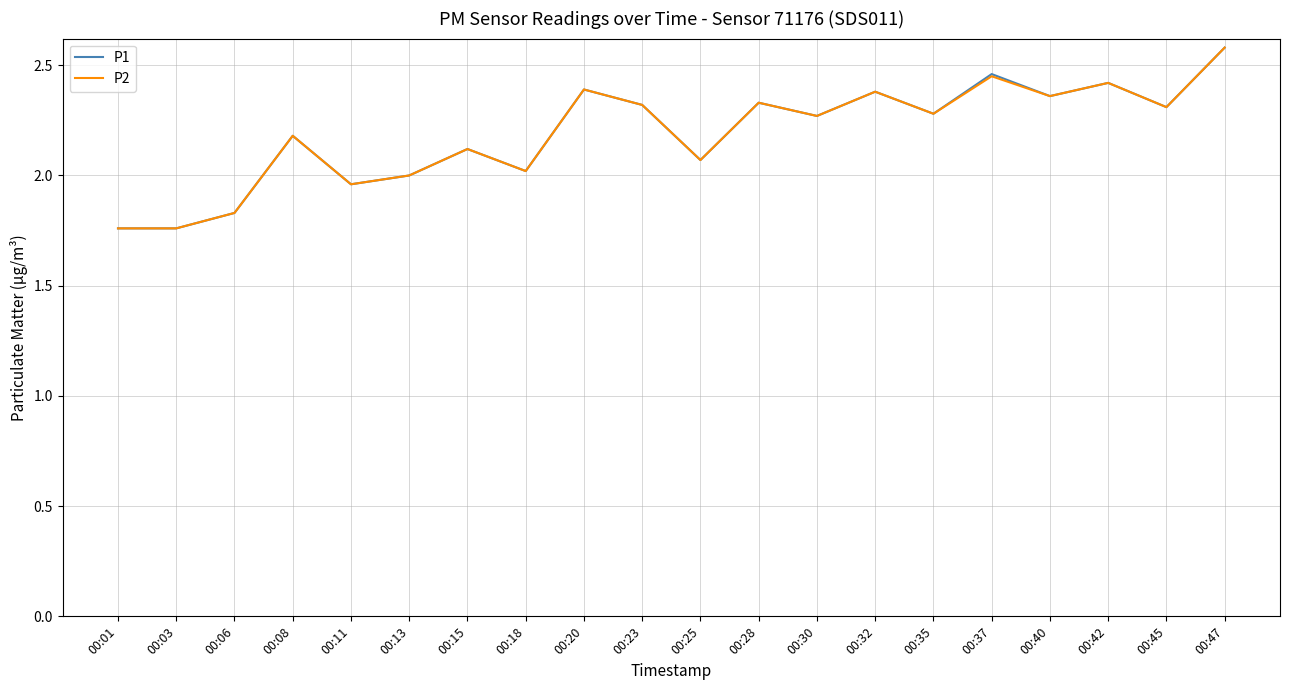

At which category is the sum across all series the highest?

00:47